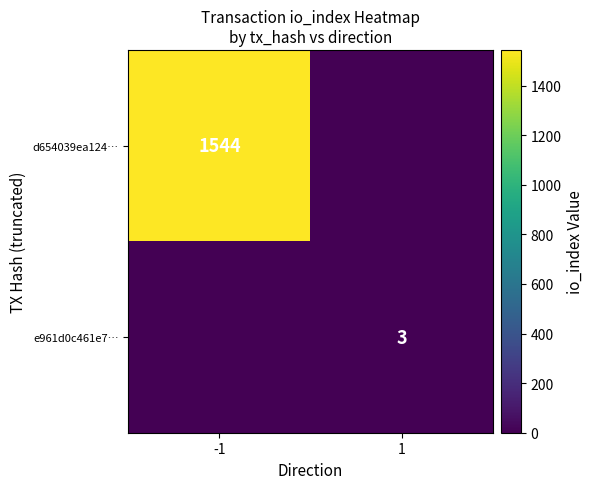

What is the difference between the highest and lowest values at 1?

3